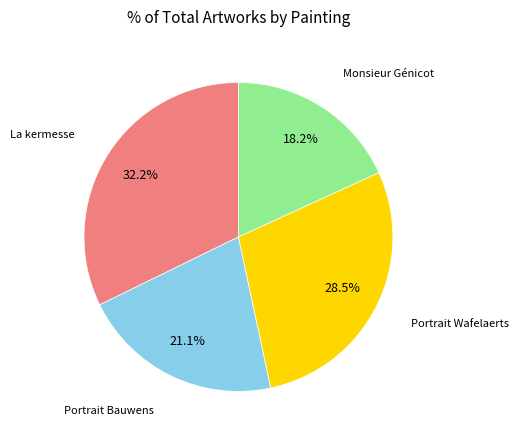

Does any single category account for the majority?

No